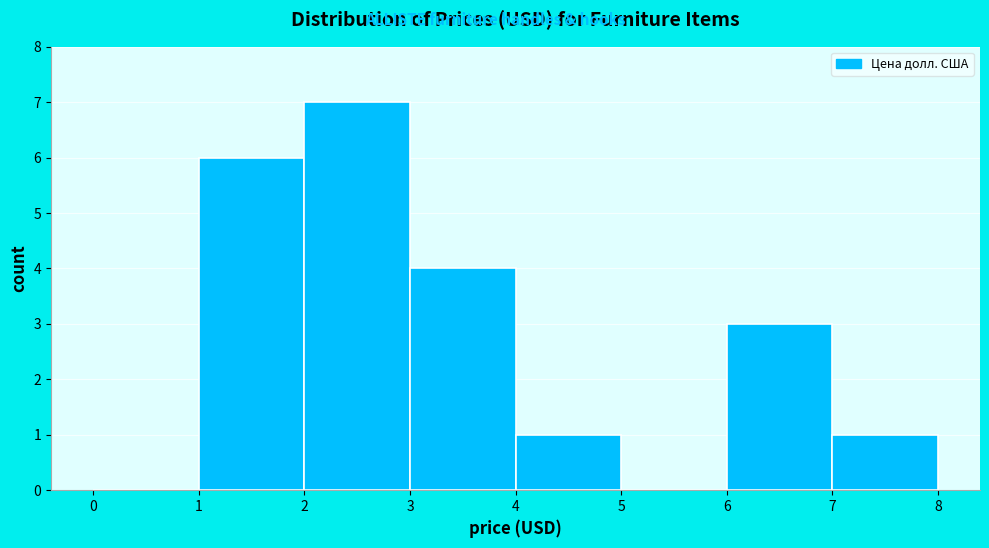

What is the height of the bar covering 6 to 7 on the x-axis? The values are not printed on the chart, so give them approximately, as read against the axis.

3